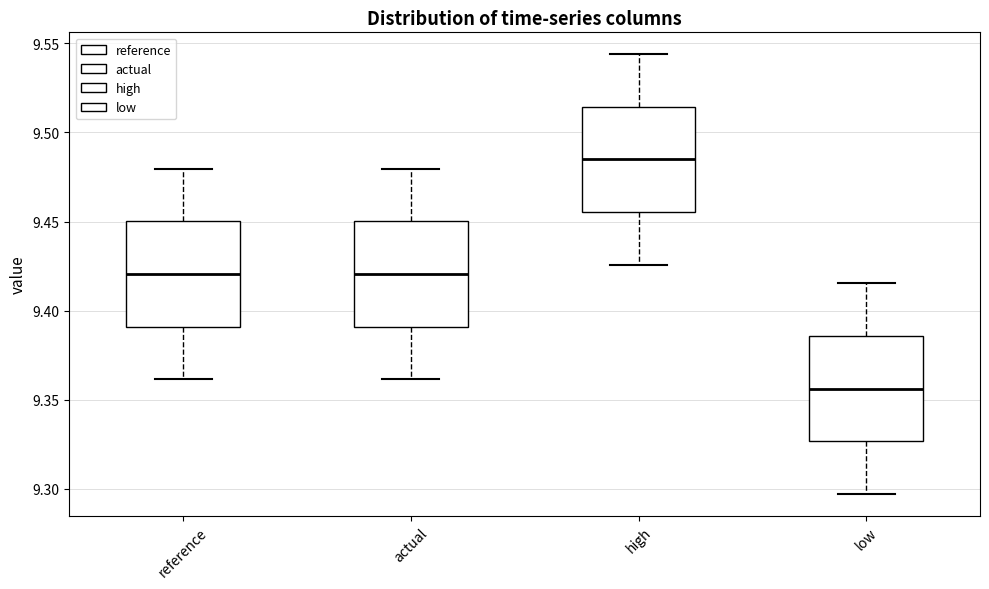

Reading left to right, read every box against the y-axis: the position of its median line, the range the box covers, and the ends of its whiskers. The values are not printed on the chart, so give them approximately, as read against the axis.

reference: median 9.420, box 9.390 to 9.450, whiskers 9.360 to 9.480
actual: median 9.420, box 9.390 to 9.450, whiskers 9.360 to 9.480
high: median 9.485, box 9.455 to 9.515, whiskers 9.425 to 9.545
low: median 9.355, box 9.325 to 9.385, whiskers 9.295 to 9.415